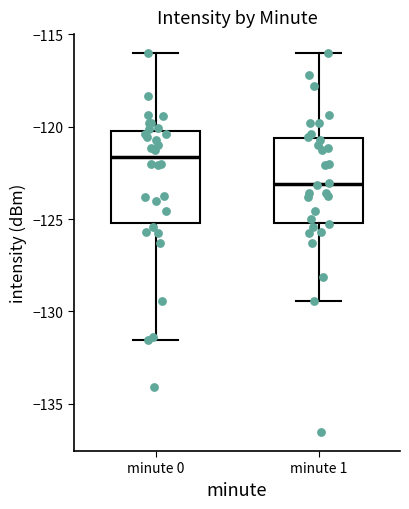

Reading left to right, transcribe this box plot: for each box, give where its median line is, the range the box spans, and where its two whiskers end, as read against the y-axis. The values are not printed on the chart, so give them approximately, as read against the axis.

minute 0: median -121.5, box -125.0 to -120.0, whiskers -131.5 to -116.0
minute 1: median -123.0, box -125.0 to -120.5, whiskers -129.5 to -116.0